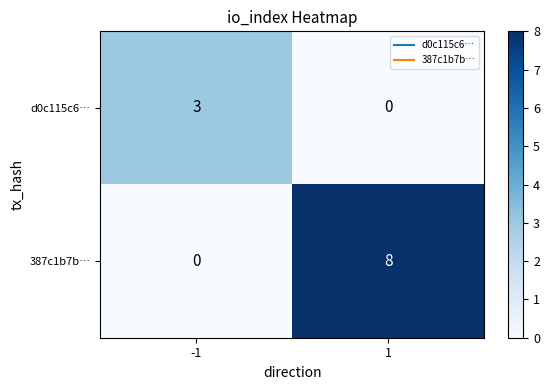

What is the highest value of the 387c1b7b… series?

8